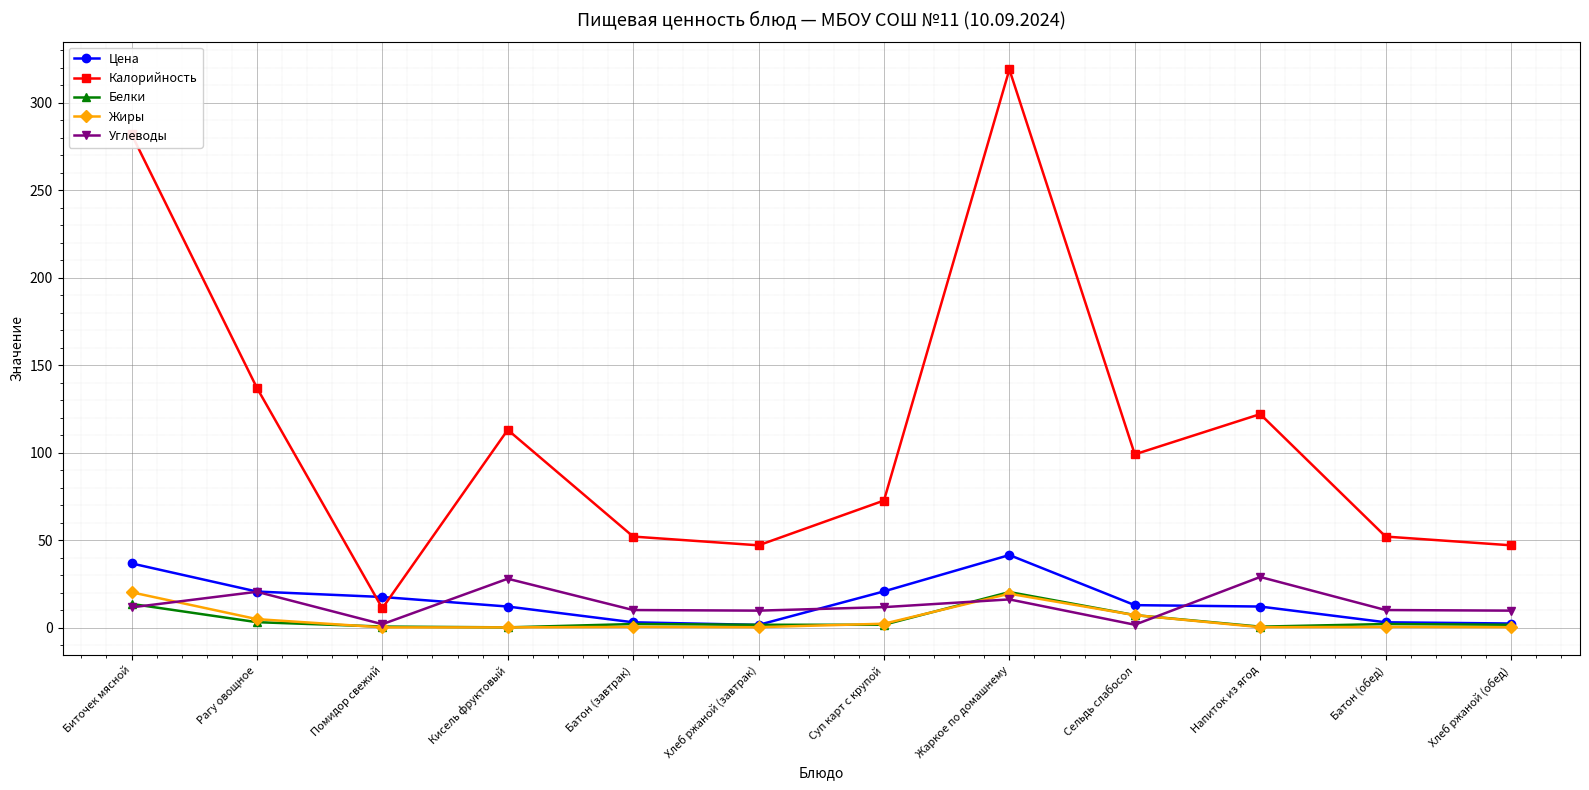

At which category does Цена reach its first local peak?

Жаркое по домашнему